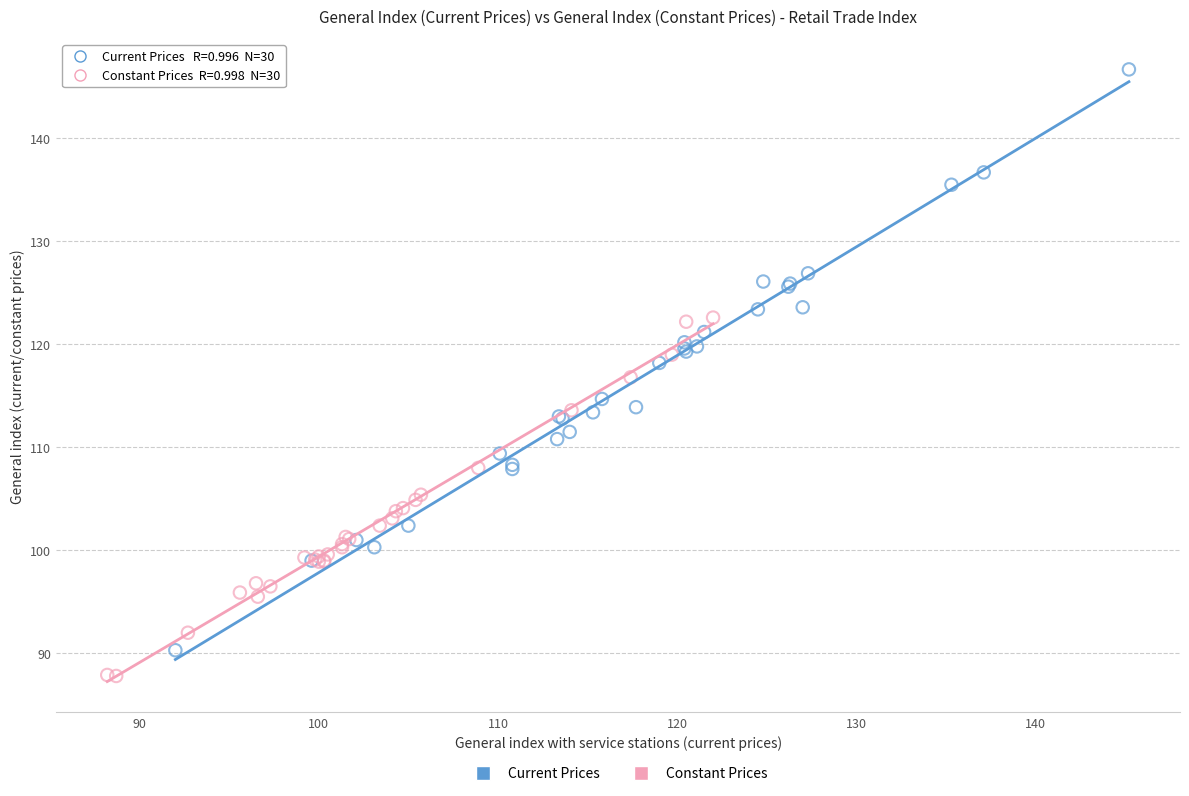

Which series reaches the minimum Y coordinate?

Constant Prices